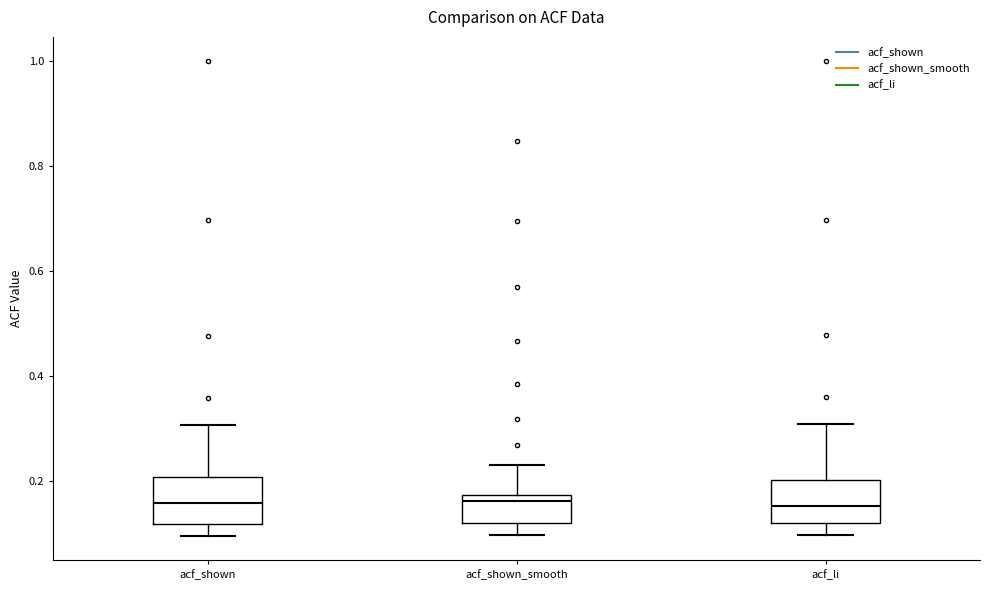

Where is the upper edge of the box for acf_shown on the y-axis? The values are not printed on the chart, so give them approximately, as read against the axis.

0.20